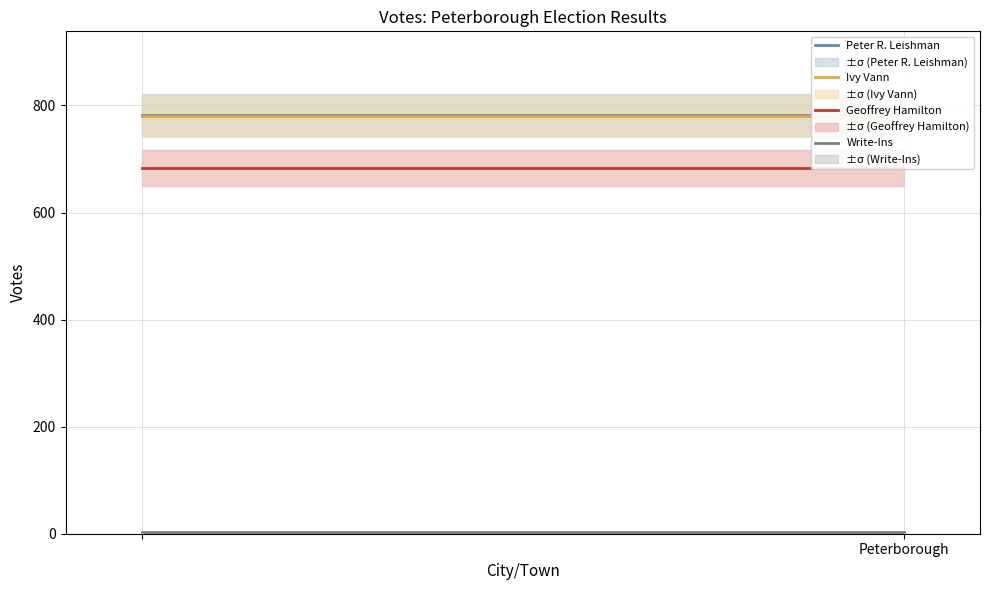

At how many categories does at least one series exceed 658?

2